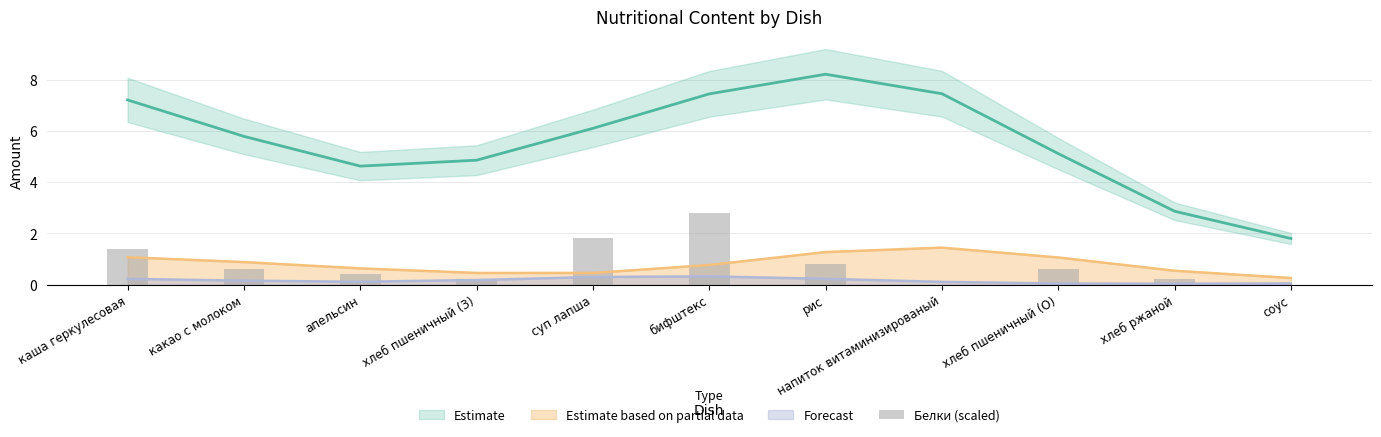

Reading right to left, extract all data points from this chart.

соус=0.0	хлеб ржаной=0.2	хлеб пшеничный (О)=0.6	напиток витаминизированый=0.0	рис=0.8	бифштекс=2.8	суп лапша=1.8	хлеб пшеничный (З)=0.2	апельсин=0.4	какао с молоком=0.6	каша геркулесовая=1.4